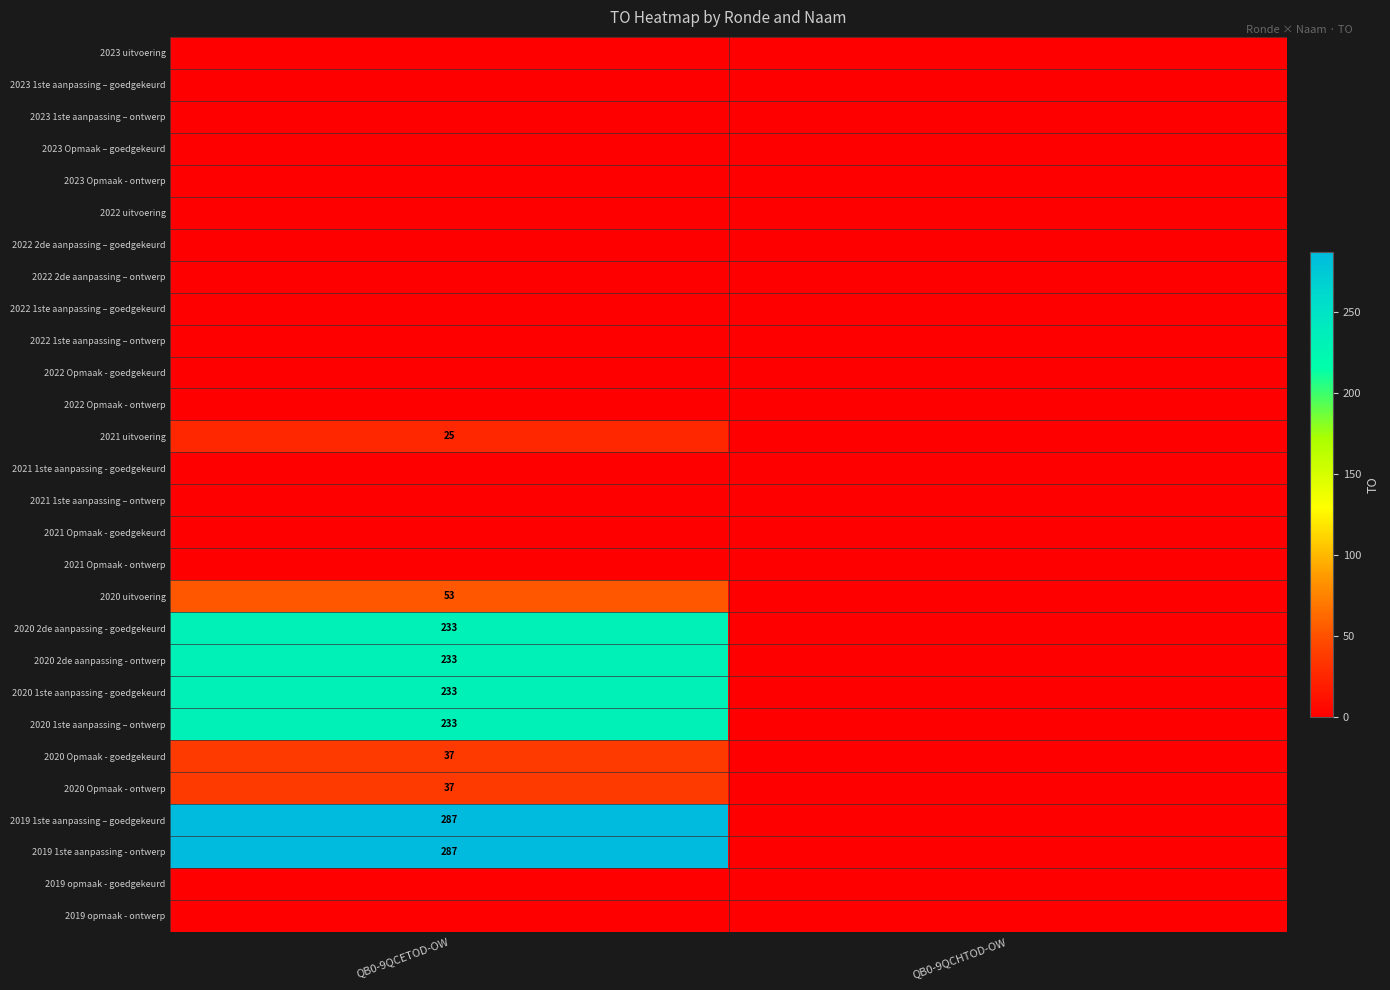

True or false: 2020 2de aanpassing - goedgekeurd has a value of 373 at QB0-9QCETOD-OW.

False